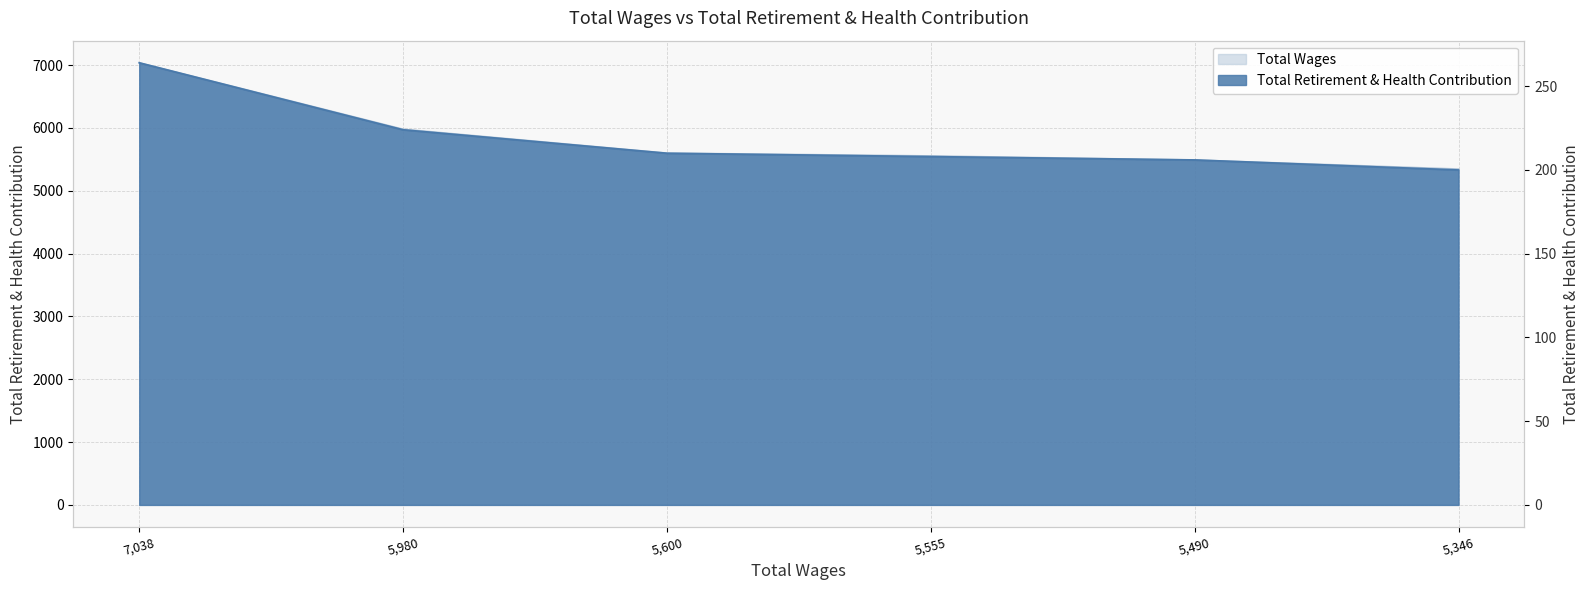

What is the maximum value shown in the chart?

7038